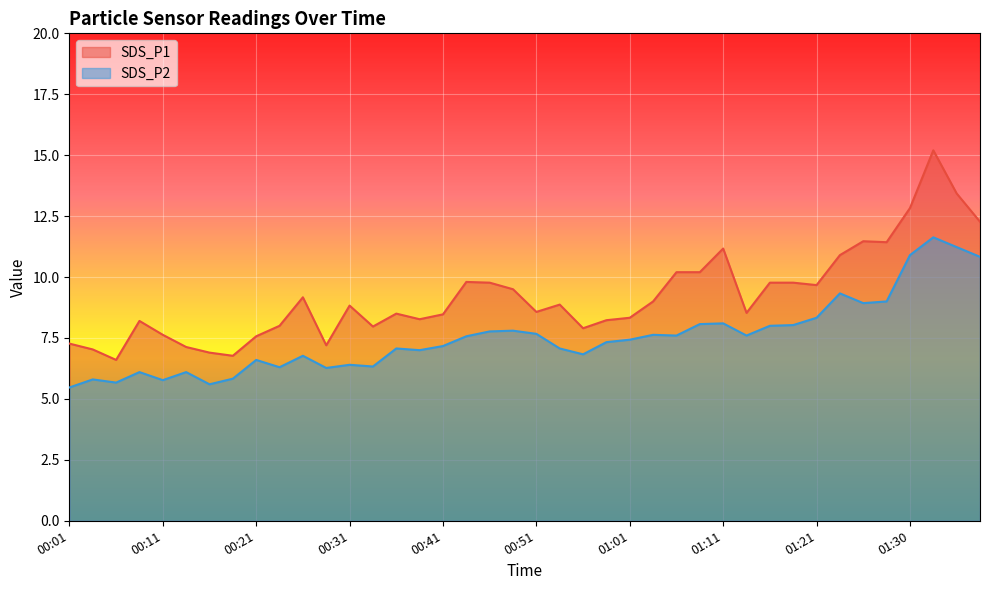

What is the difference between the maximum and second lowest values in the SDS_P2 series?

6.0